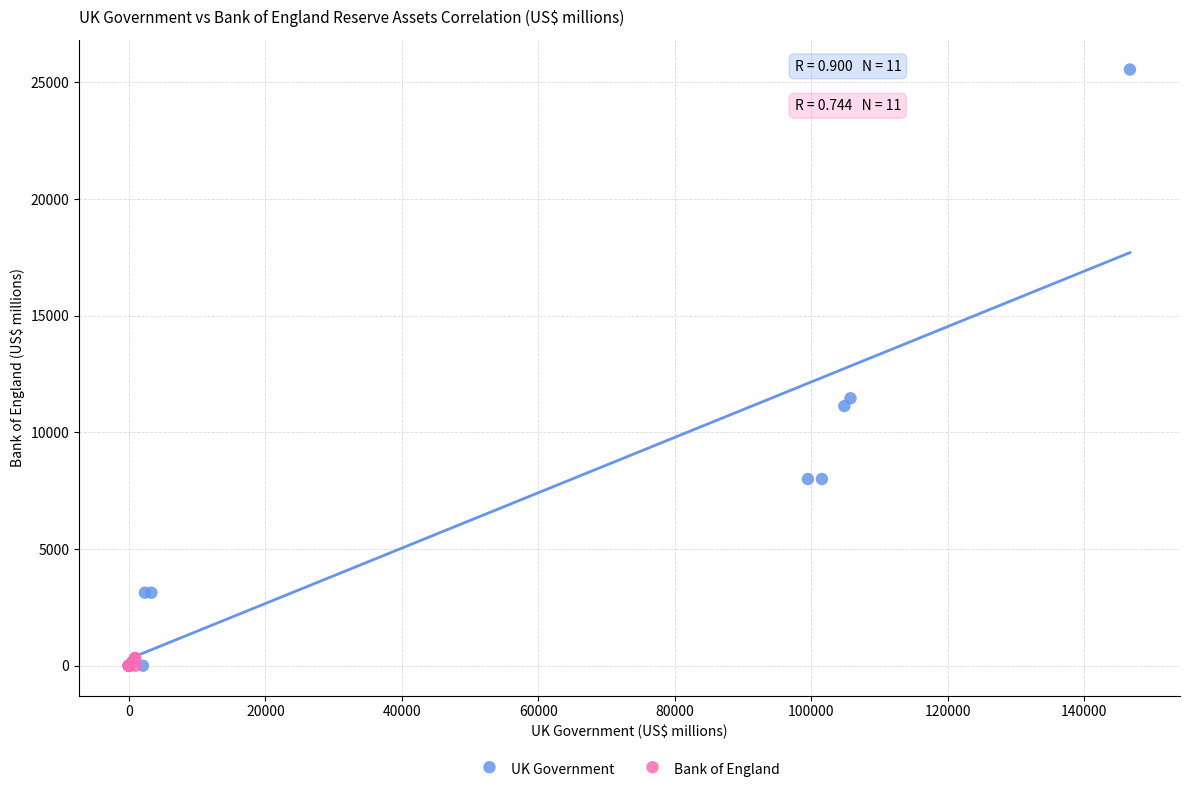

Which series has the widest spread of Y values?

UK Government